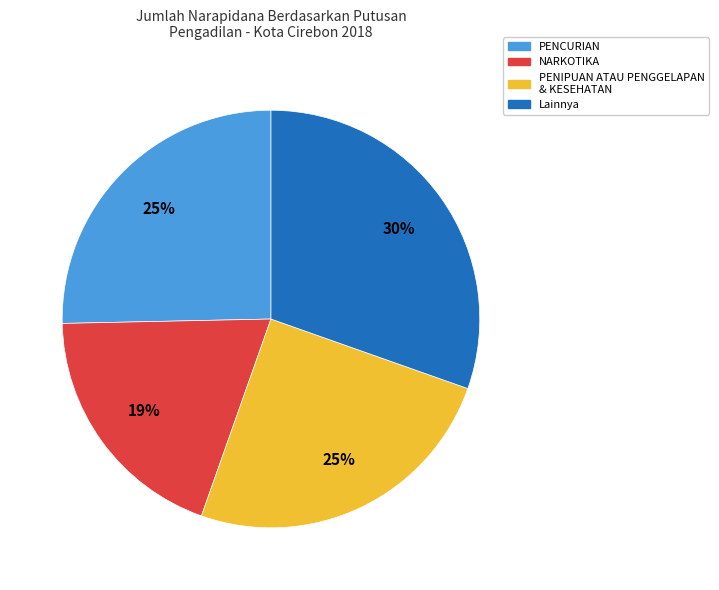

To the nearest percent, what is the difference between the largest and smallest slice percentages?

11%